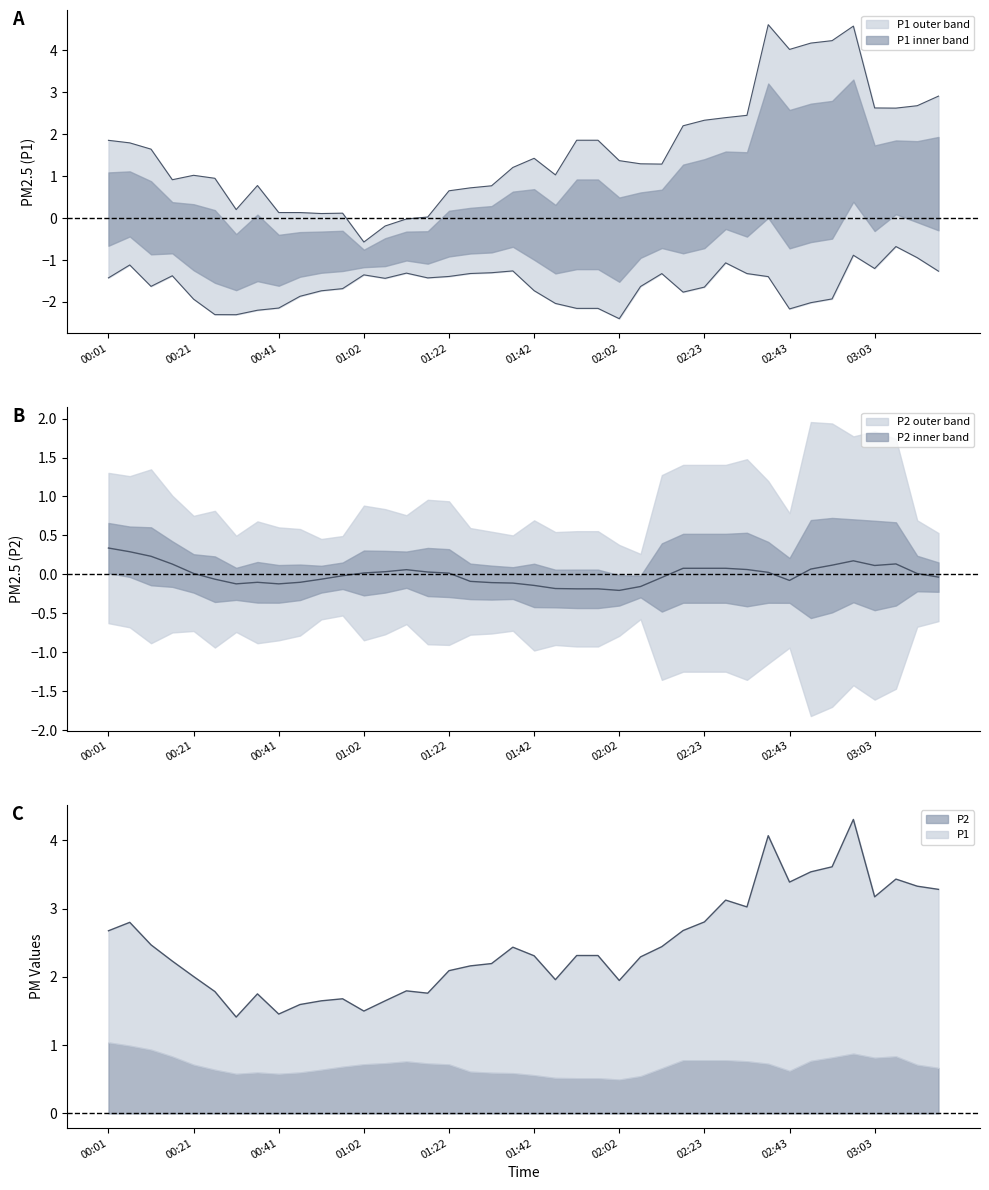

Rank the series at 02:58 from lowest to highest value.

P2, P1